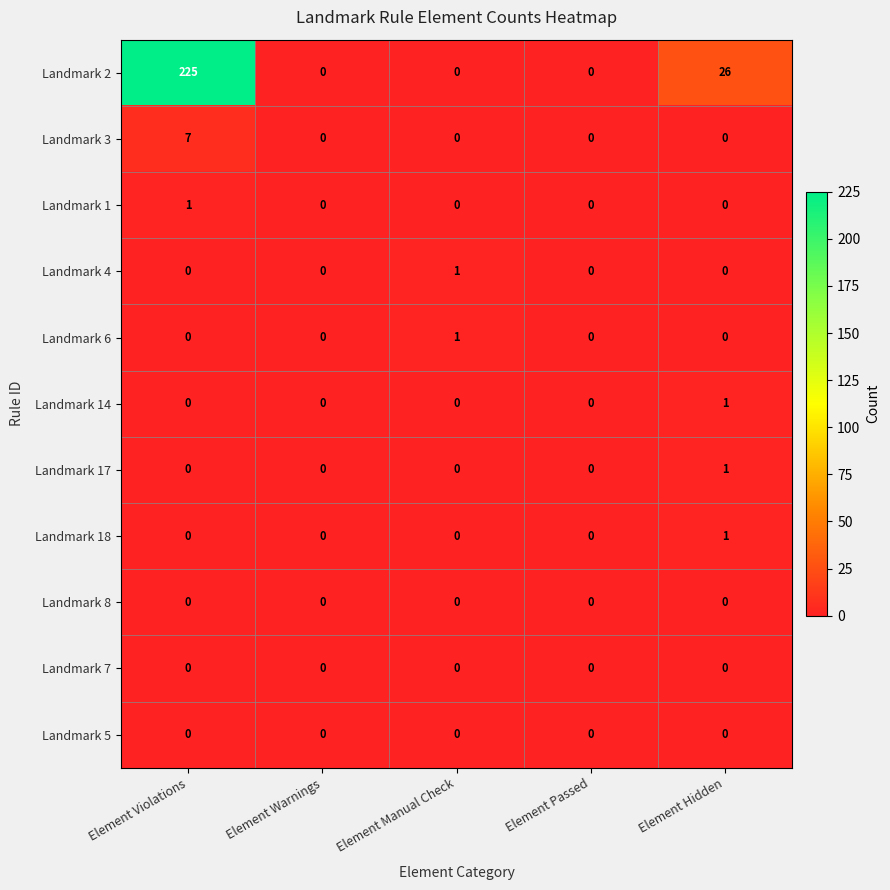

Which series has the largest total across all categories?

Landmark 2